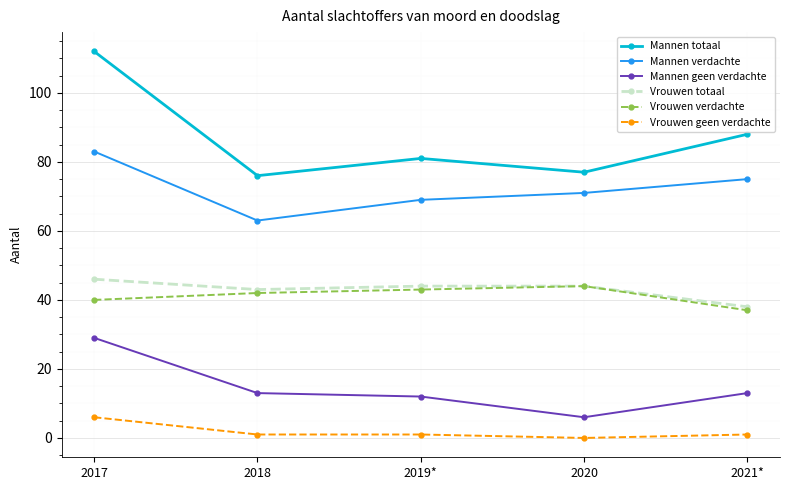

Reading left to right, extract all data points from this chart.

Mannen totaal: 2017=112	2018=76	2019*=81	2020=77	2021*=88
Mannen verdachte: 2017=83	2018=63	2019*=69	2020=71	2021*=75
Mannen geen verdachte: 2017=29	2018=13	2019*=12	2020=6	2021*=13
Vrouwen totaal: 2017=46	2018=43	2019*=44	2020=44	2021*=38
Vrouwen verdachte: 2017=40	2018=42	2019*=43	2020=44	2021*=37
Vrouwen geen verdachte: 2017=6	2018=1	2019*=1	2020=0	2021*=1